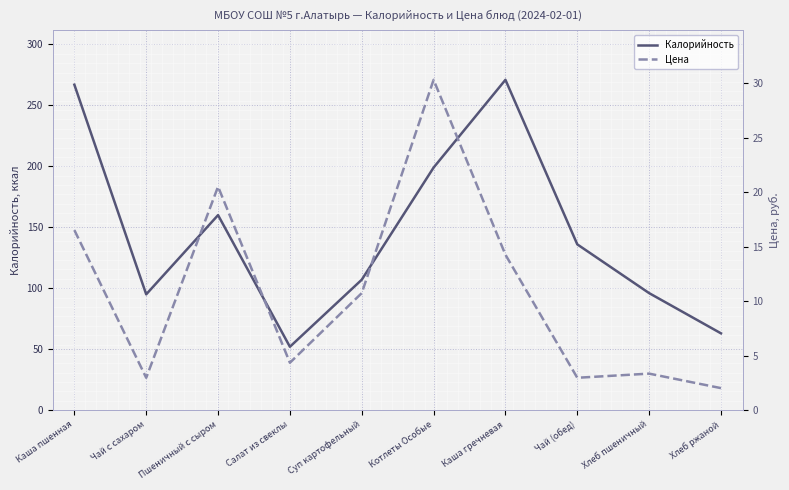

Which category has the lowest value in the Калорийность series?

Салат из свеклы